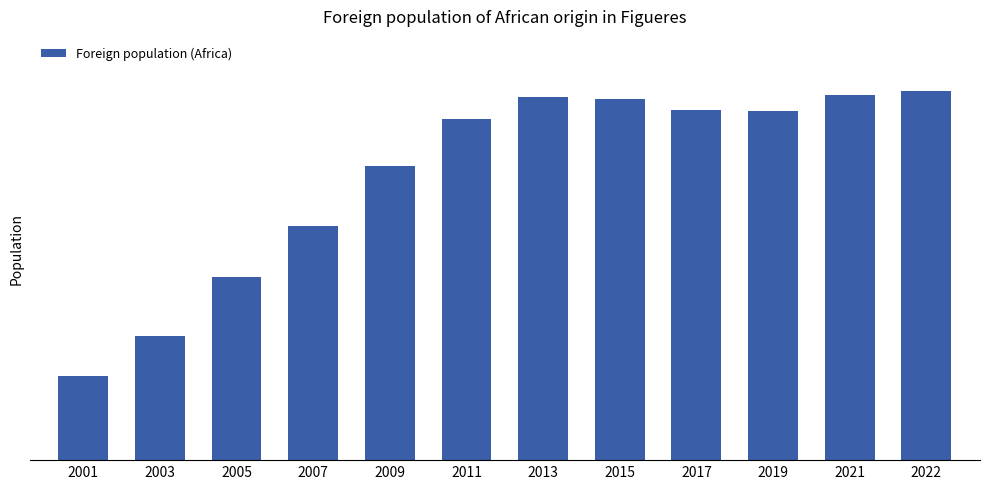

Reading left to right, list all the values displayed in this chart.

2001=1489	2003=2194	2005=3226	2007=4129	2009=5188	2011=6010	2013=6406	2015=6371	2017=6176	2019=6156	2021=6437	2022=6508